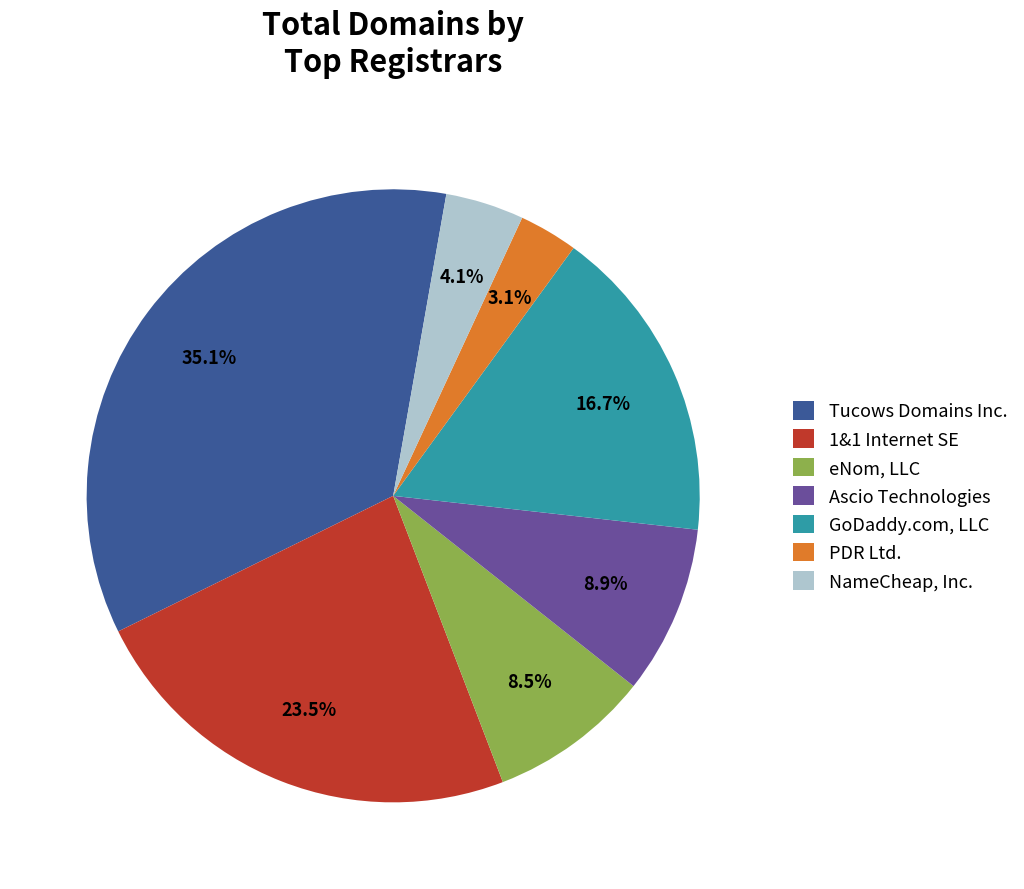

Which slice is the smallest?

PDR Ltd.